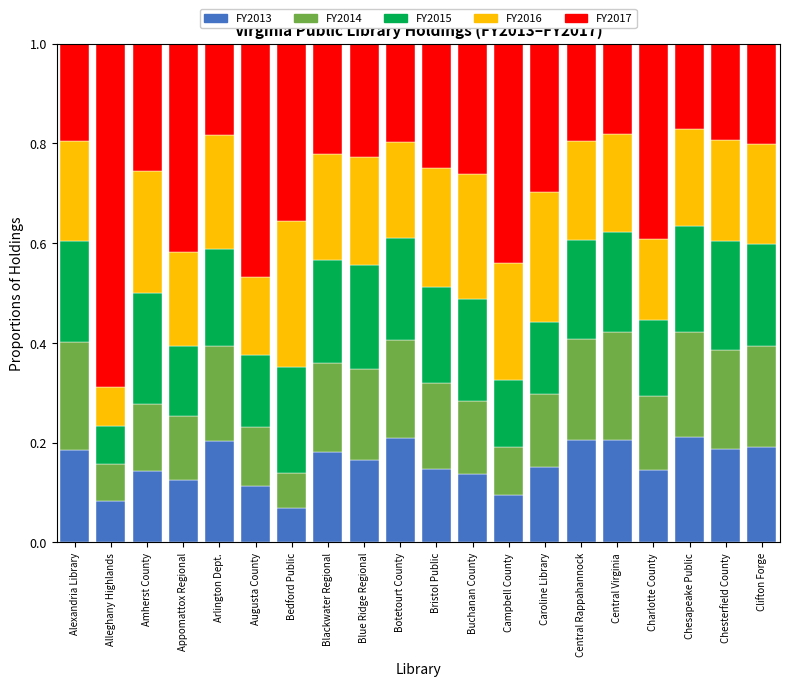

How many bars are there in total?

20